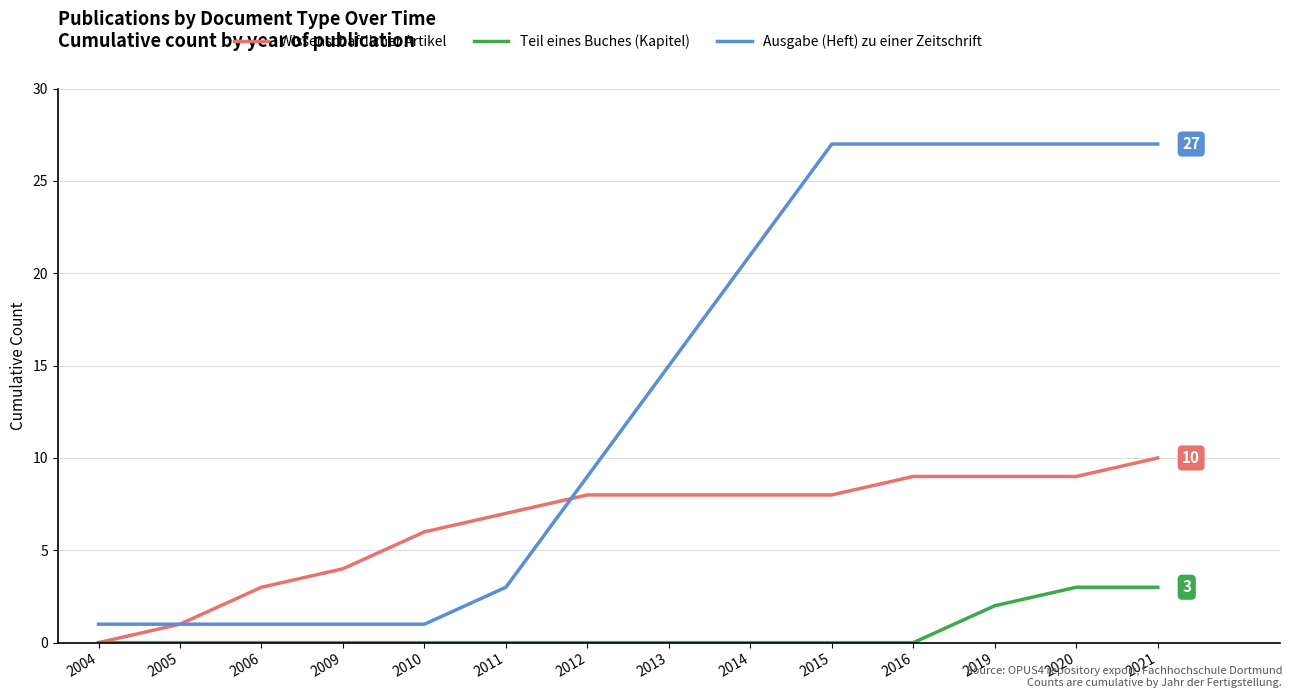

The Ausgabe (Heft) zu einer Zeitschrift series shows 1 at 2010. True or false?

True